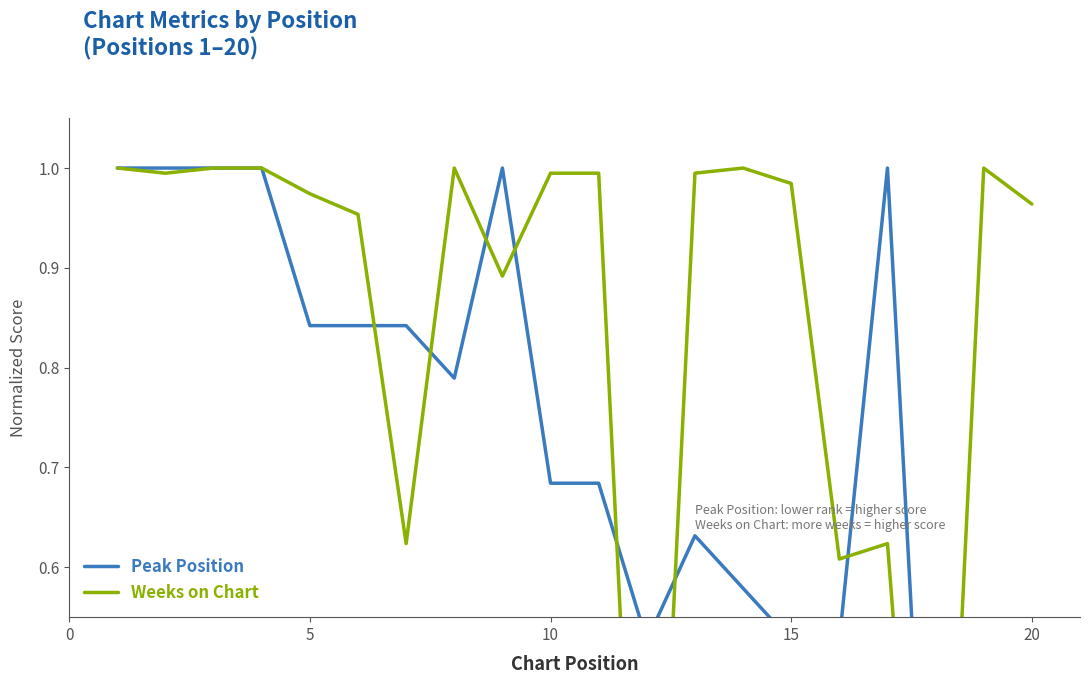

What is the difference between the second highest and minimum values in the Weeks on Chart series?

1.0